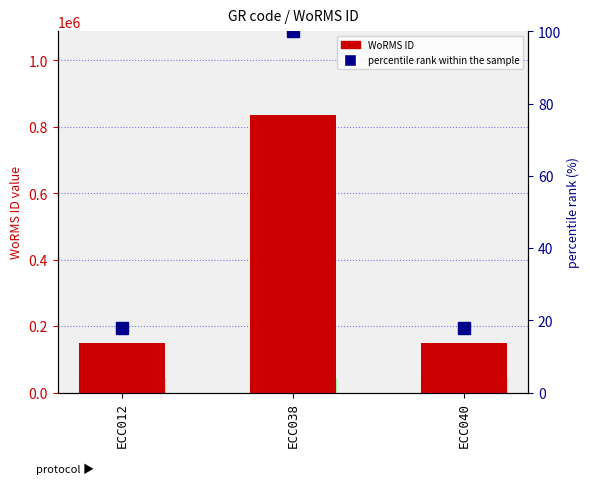

What is the minimum value for WoRMS ID?

149129.0